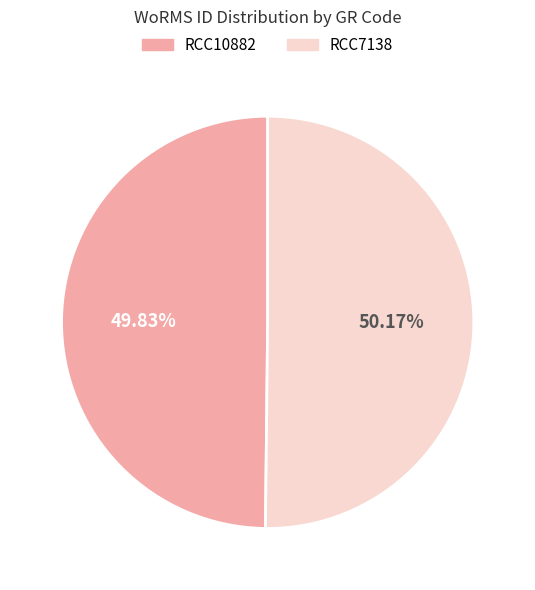

What is the ratio of the value at RCC7138 to the value at RCC10882?

1.0